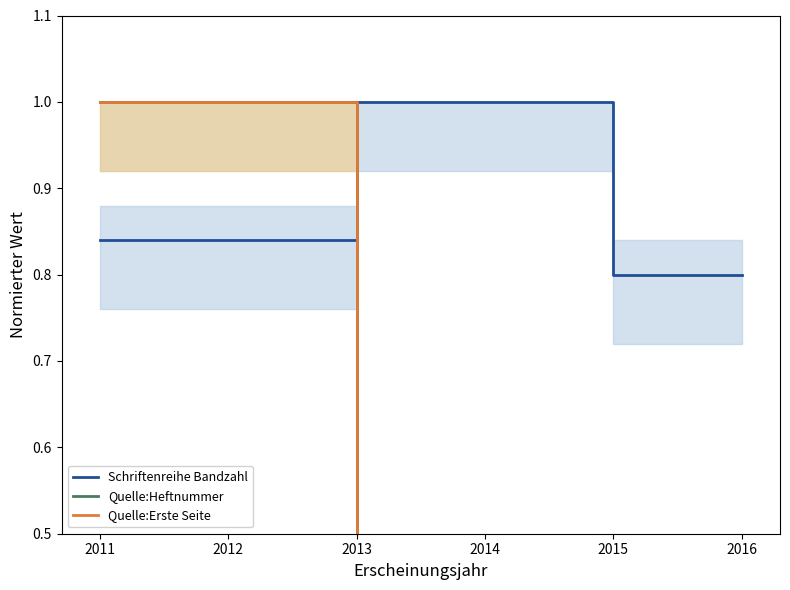

What is the difference between the maximum and minimum values in the Quelle:Heftnummer series?

0.9